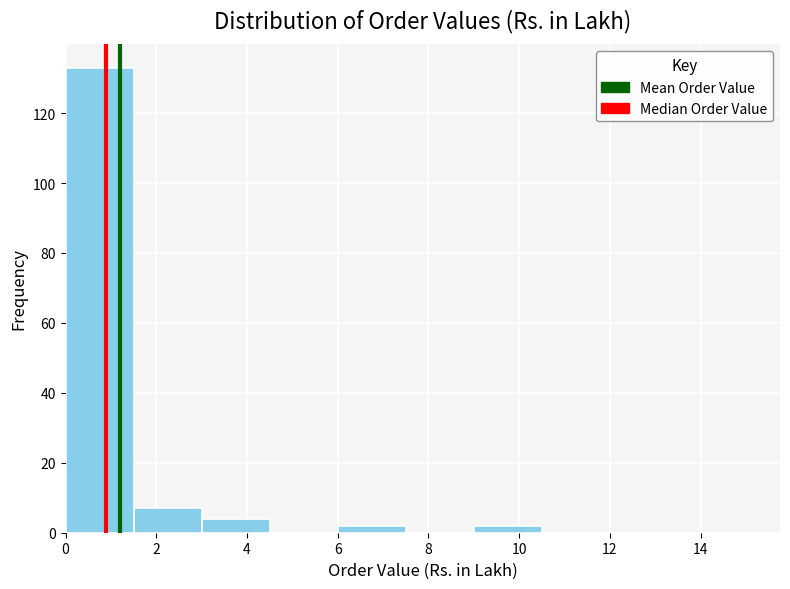

Over which range of the x-axis is the bar tallest?

0.0 to 1.5